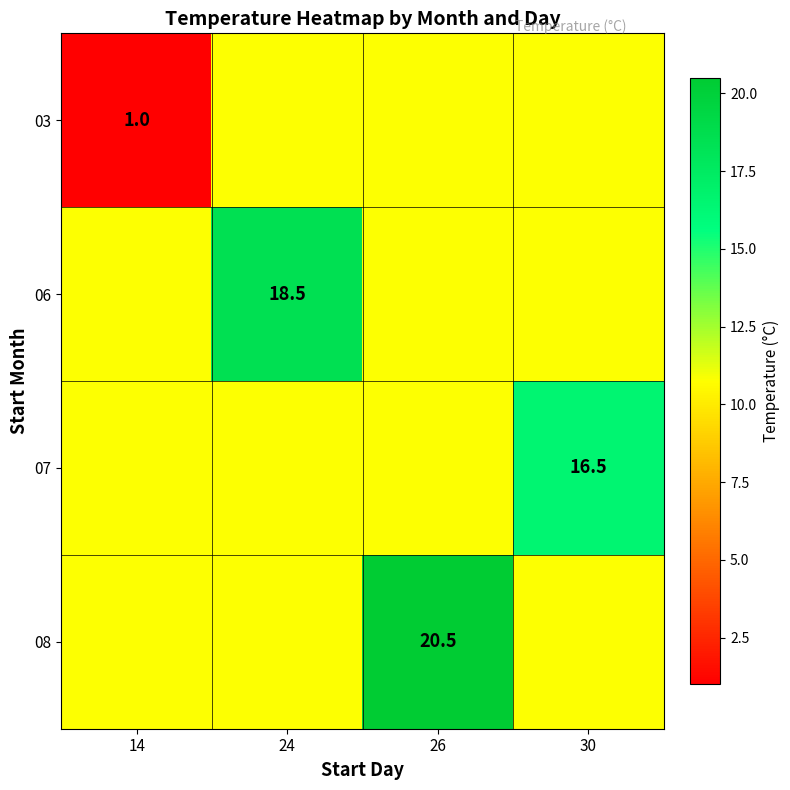

List the labels in order of 03 value, smallest first.

14, 24, 26, 30